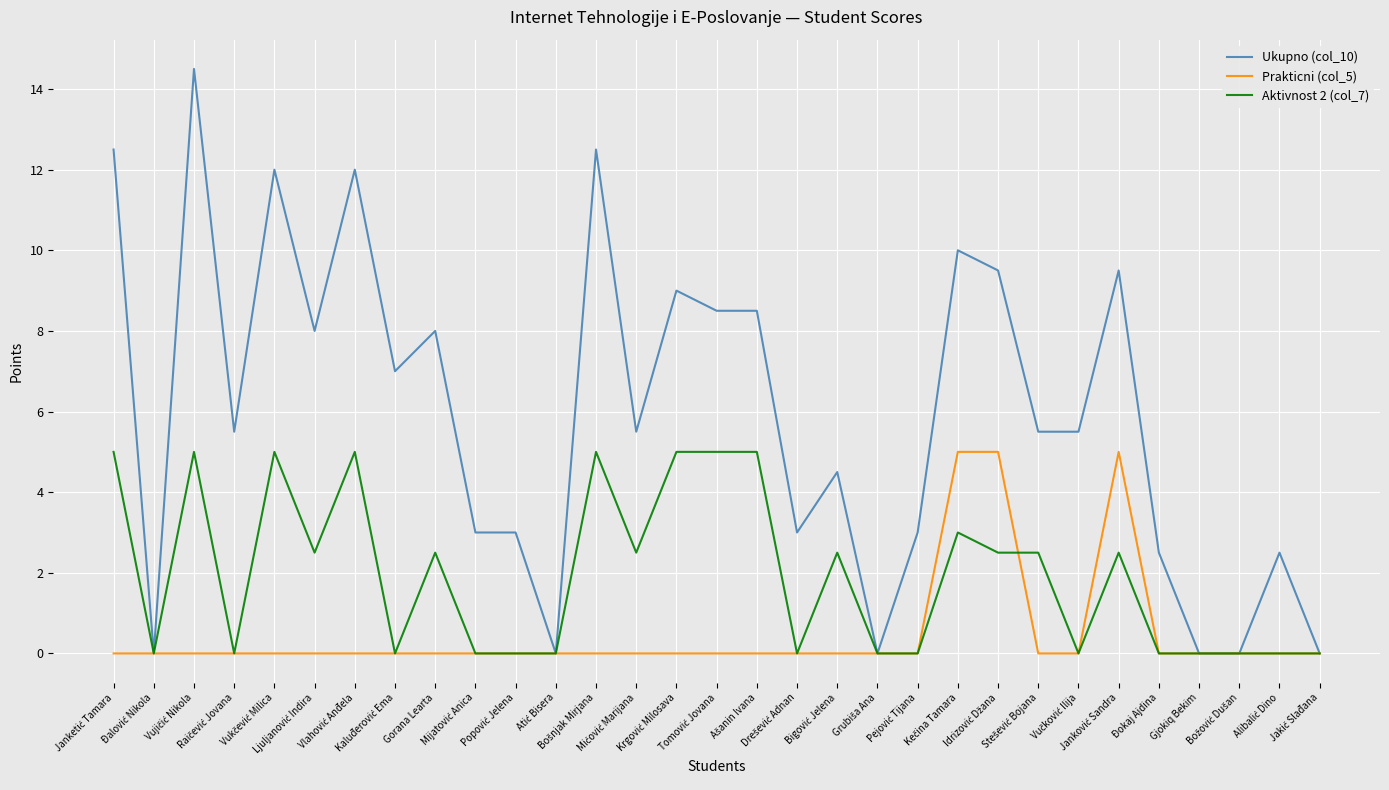

Reading left to right, transcribe all the data shown in this chart.

Ukupno (col_10): 12.5	0.0	14.5	5.5	12.0	8.0	12.0	7.0	8.0	3.0	3.0	0.0	12.5	5.5	9.0	8.5	8.5	3.0	4.5	0.0	3.0	10.0	9.5	5.5	5.5	9.5	2.5	0.0	0.0	2.5	0.0
Prakticni (col_5): 0.0	0.0	0.0	0.0	0.0	0.0	0.0	0.0	0.0	0.0	0.0	0.0	0.0	0.0	0.0	0.0	0.0	0.0	0.0	0.0	0.0	5.0	5.0	0.0	0.0	5.0	0.0	0.0	0.0	0.0	0.0
Aktivnost 2 (col_7): 5.0	0.0	5.0	0.0	5.0	2.5	5.0	0.0	2.5	0.0	0.0	0.0	5.0	2.5	5.0	5.0	5.0	0.0	2.5	0.0	0.0	3.0	2.5	2.5	0.0	2.5	0.0	0.0	0.0	0.0	0.0